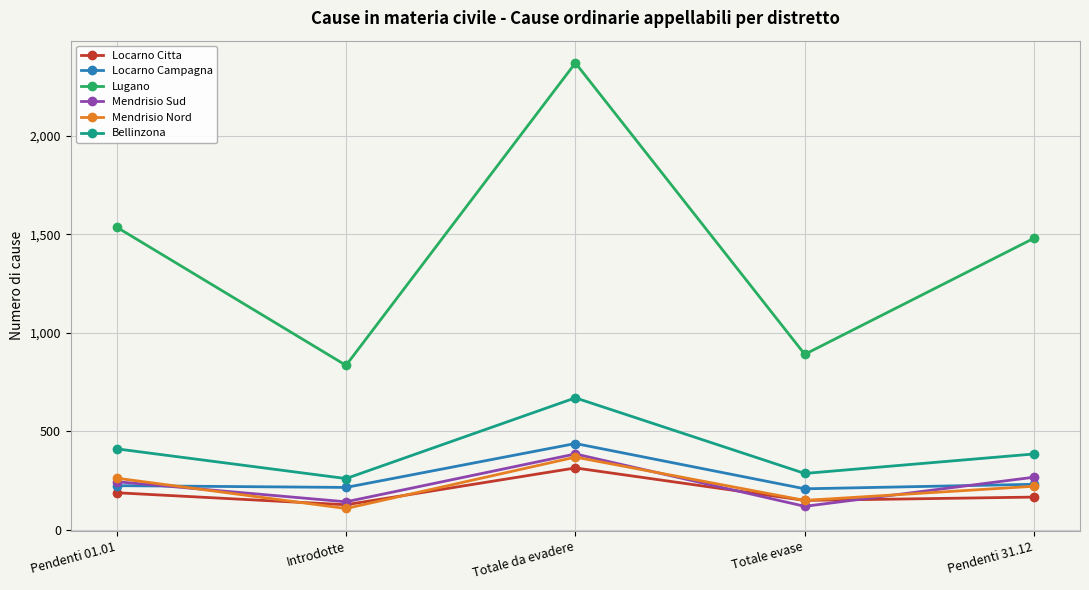

What value does the Mendrisio Nord series have at Pendenti 31.12?

220